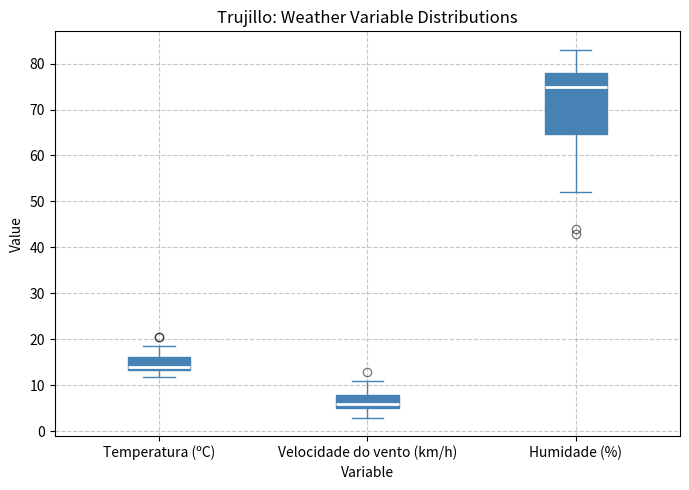

Reading left to right, read every box against the y-axis: the position of its median line, the range the box covers, and the ends of its whiskers. The values are not printed on the chart, so give them approximately, as read against the axis.

Temperatura (ºC): median 14, box 13 to 16, whiskers 12 to 19
Velocidade do vento (km/h): median 6, box 5 to 8, whiskers 3 to 11
Humidade (%): median 75, box 65 to 78, whiskers 52 to 83